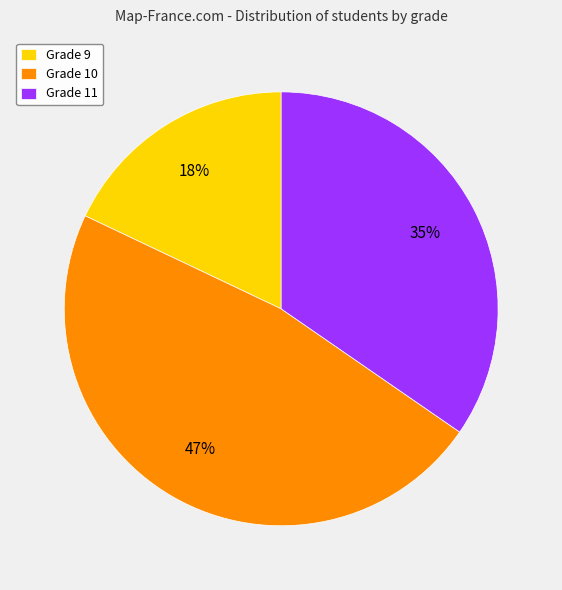

Is Grade 11 the majority of the pie?

No